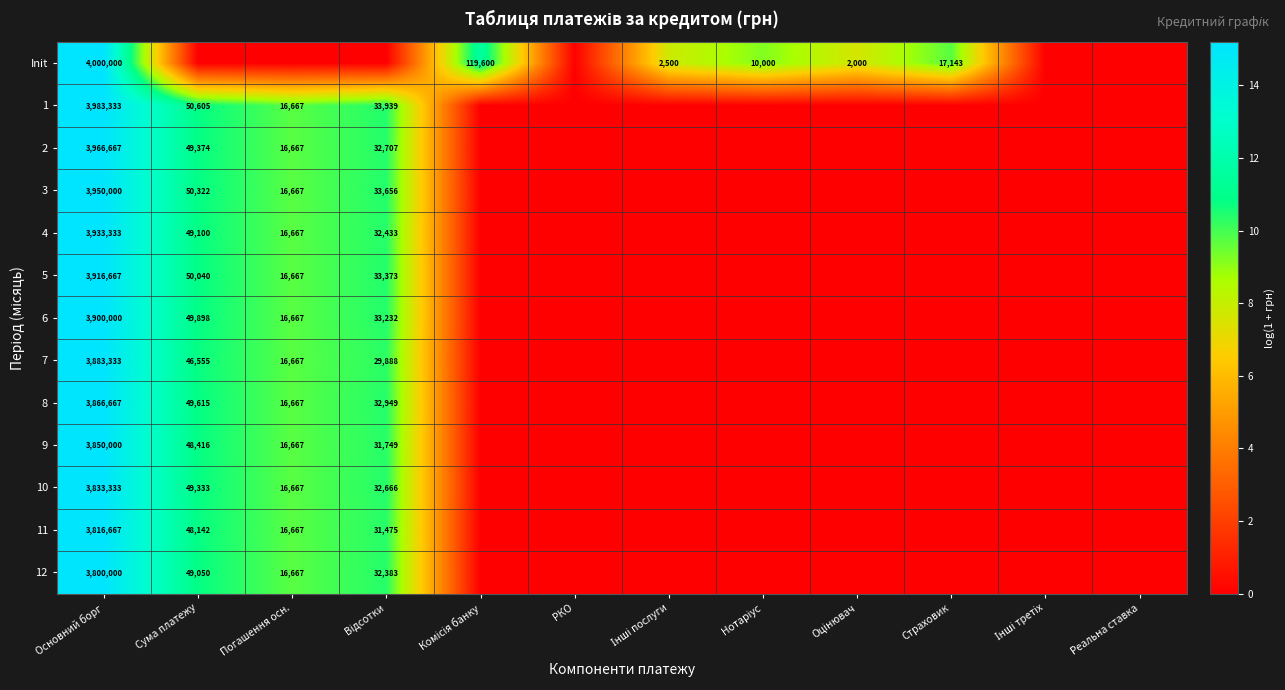

At which category is the sum across all series the highest?

Основний борг